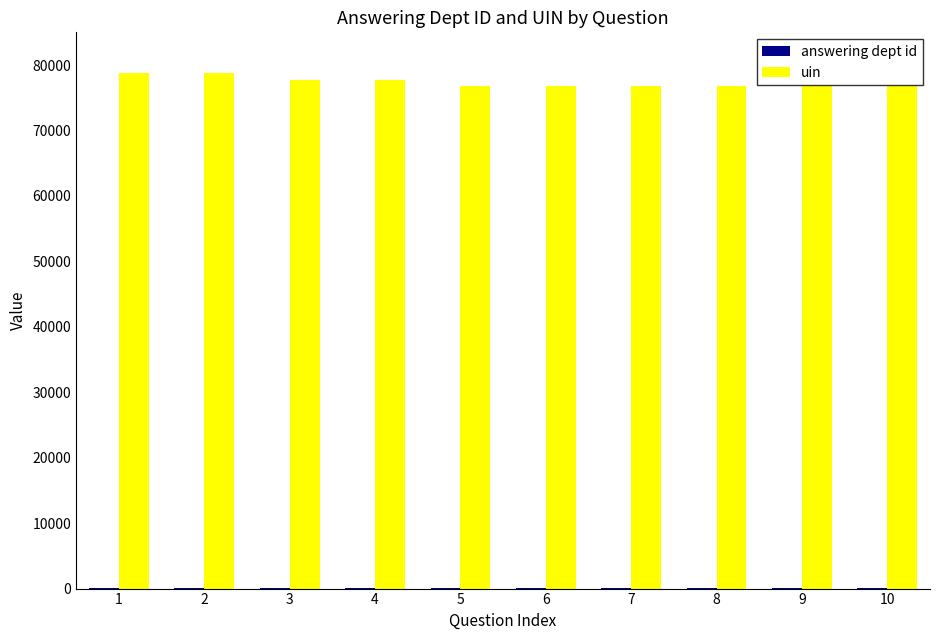

Count the number of data series in this chart.

2